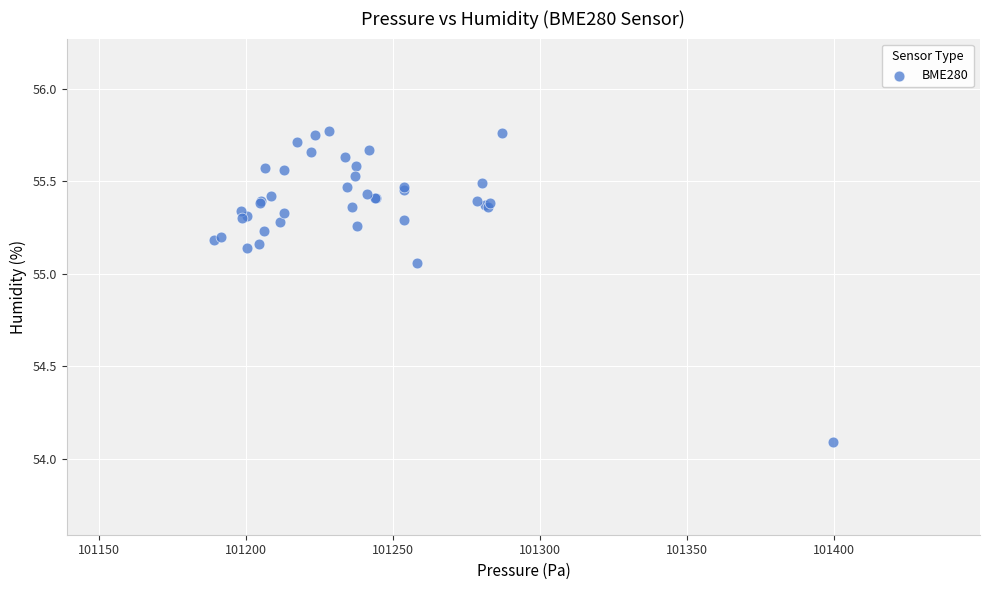

What Y value in the scatter plot is closest to 54?

54.1